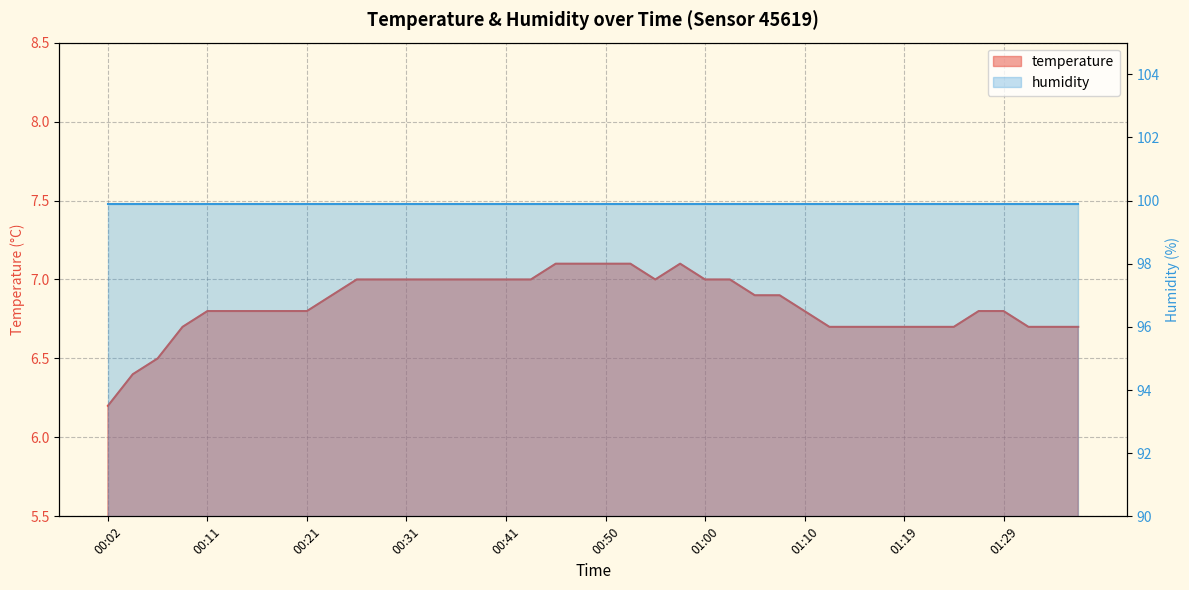

Reading left to right, what are all the values shown in this chart?

00:02=6.2	00:04=6.4	00:06=6.5	00:09=6.7	00:11=6.8	00:14=6.8	00:16=6.8	00:19=6.8	00:21=6.8	00:24=6.9	00:26=7.0	00:28=7.0	00:31=7.0	00:33=7.0	00:36=7.0	00:38=7.0	00:41=7.0	00:43=7.0	00:45=7.1	00:48=7.1	00:50=7.1	00:53=7.1	00:55=7.0	00:58=7.1	01:00=7.0	01:02=7.0	01:05=6.9	01:07=6.9	01:10=6.8	01:12=6.7	01:15=6.7	01:17=6.7	01:19=6.7	01:22=6.7	01:24=6.7	01:27=6.8	01:29=6.8	01:32=6.7	01:34=6.7	01:36=6.7